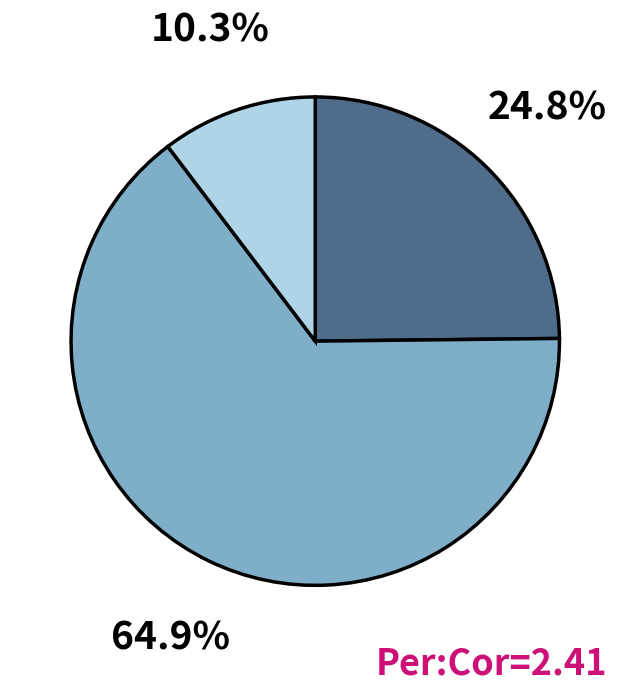

Does any single category account for the majority?

Yes